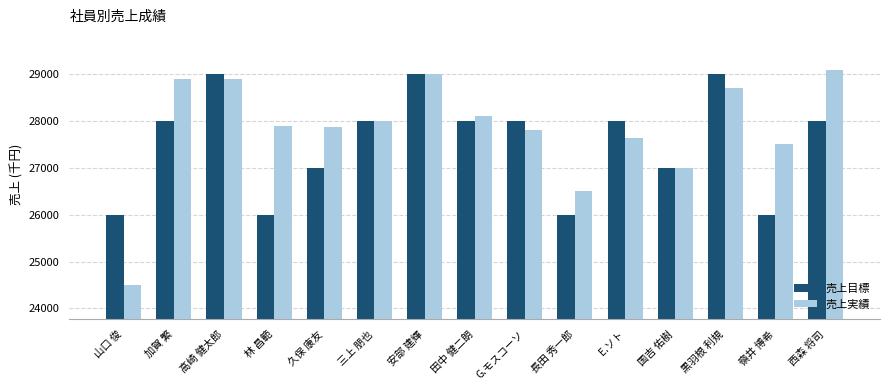

Which category has the lowest value across all series?

山口 俊